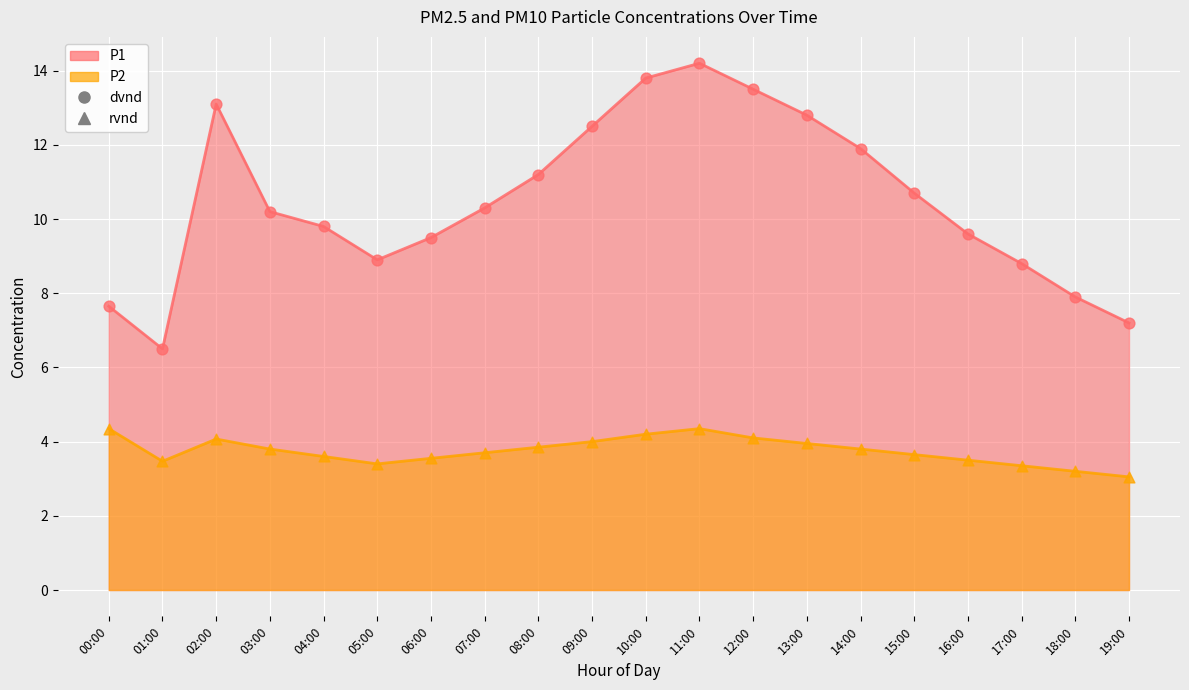

Which series reaches the maximum Y coordinate?

P1